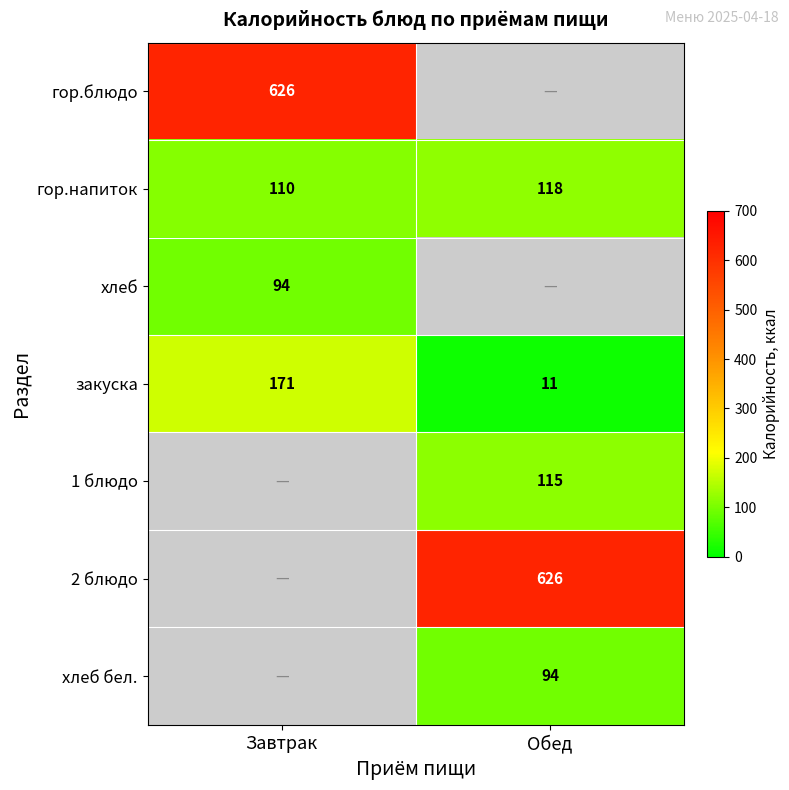

True or false: гор.блюдо has a value of 311.4 at Завтрак.

False